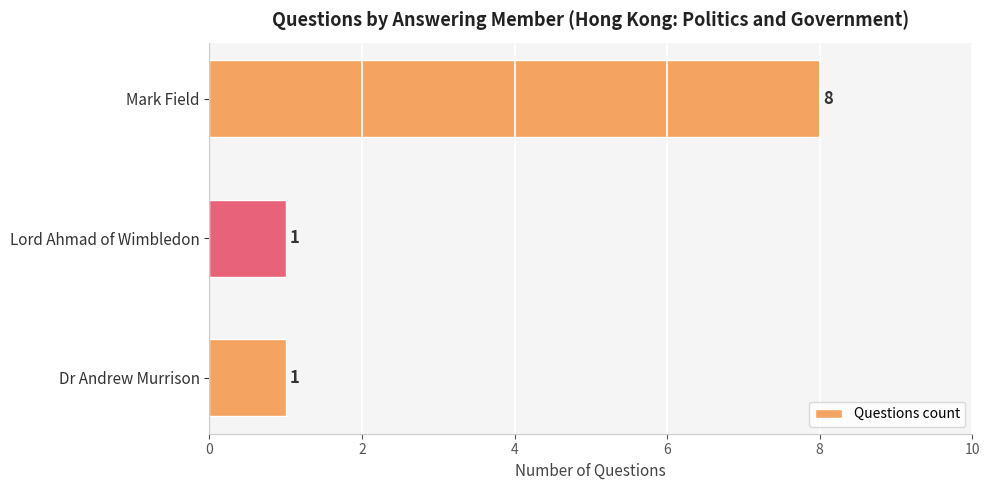

What is the difference between the maximum and second lowest values?

7